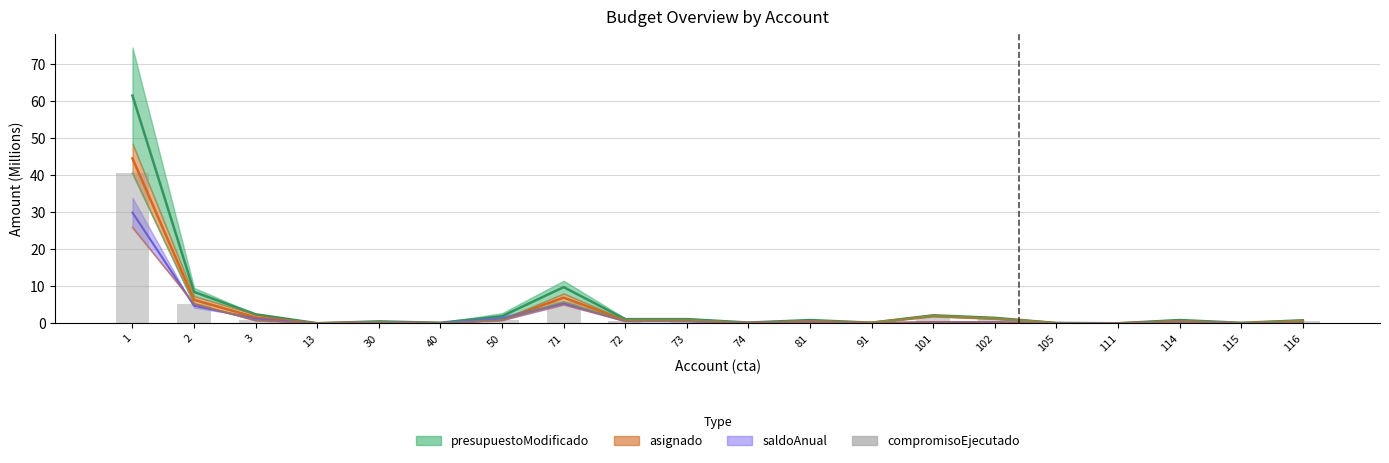

Which category has the lowest value across all series?

105